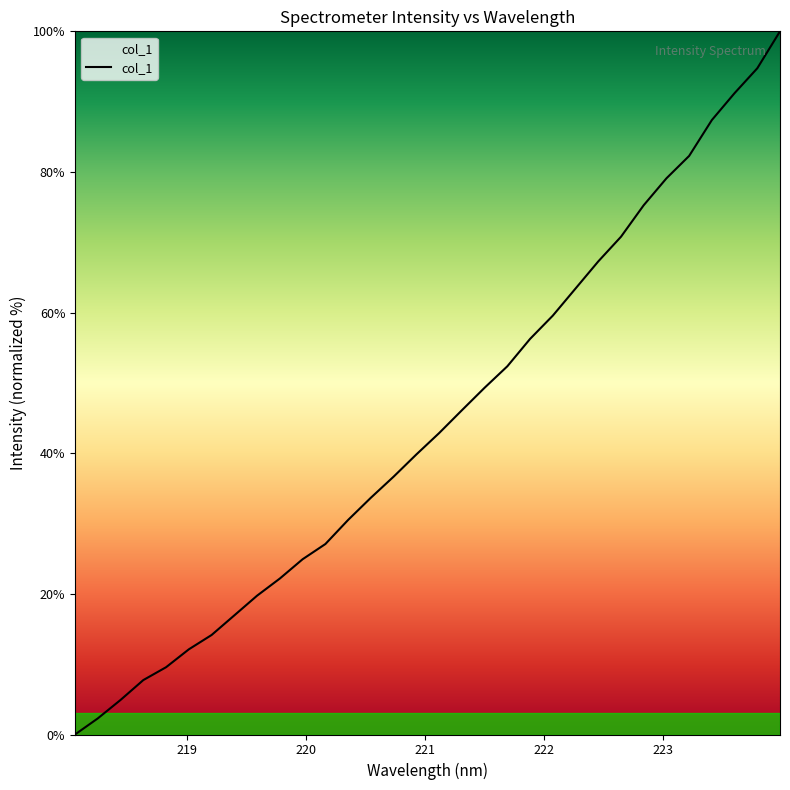

What is the maximum value shown in the chart?

100.0